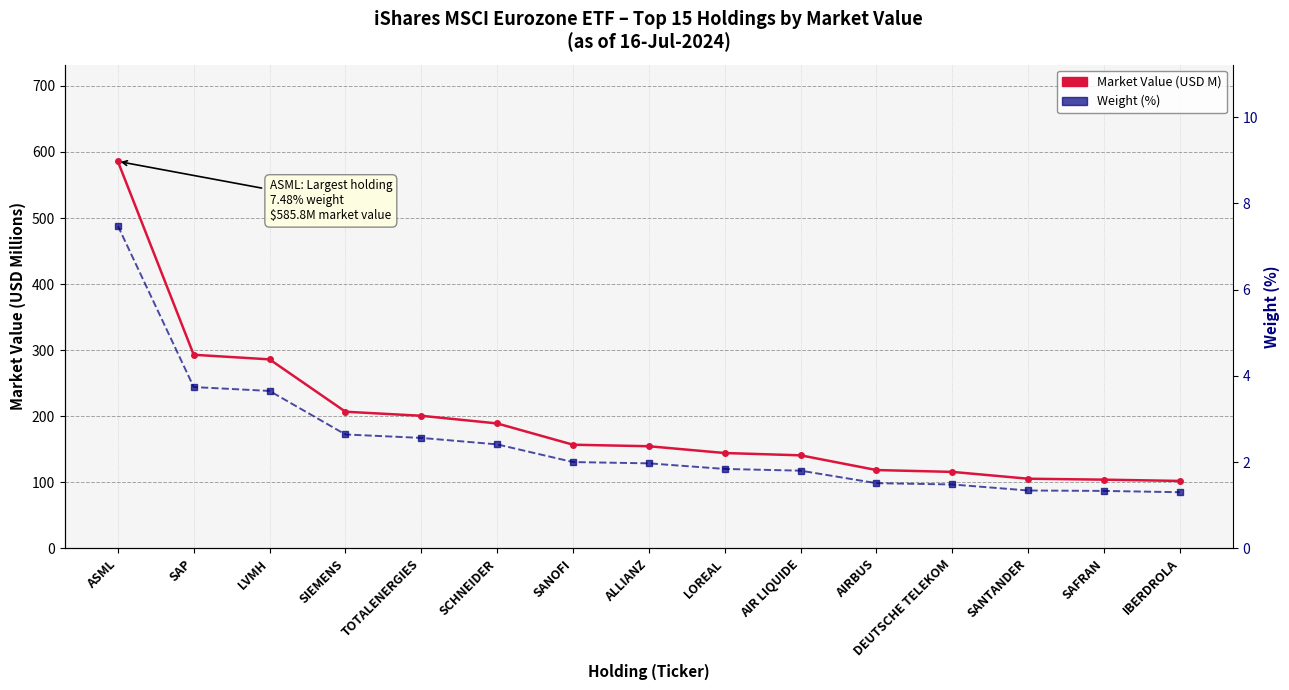

What is the average value of the Market Value (USD M) series?

193.5